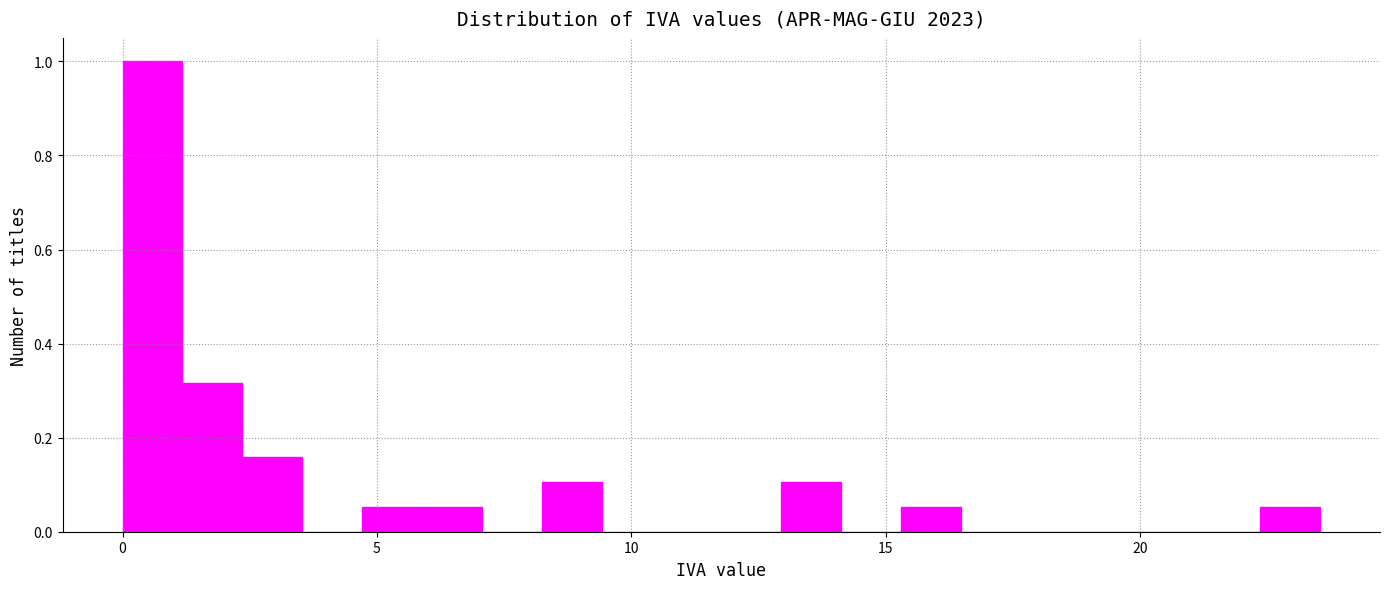

Read against the x-axis, roughly where is the centre of the tallest bar?

0.5